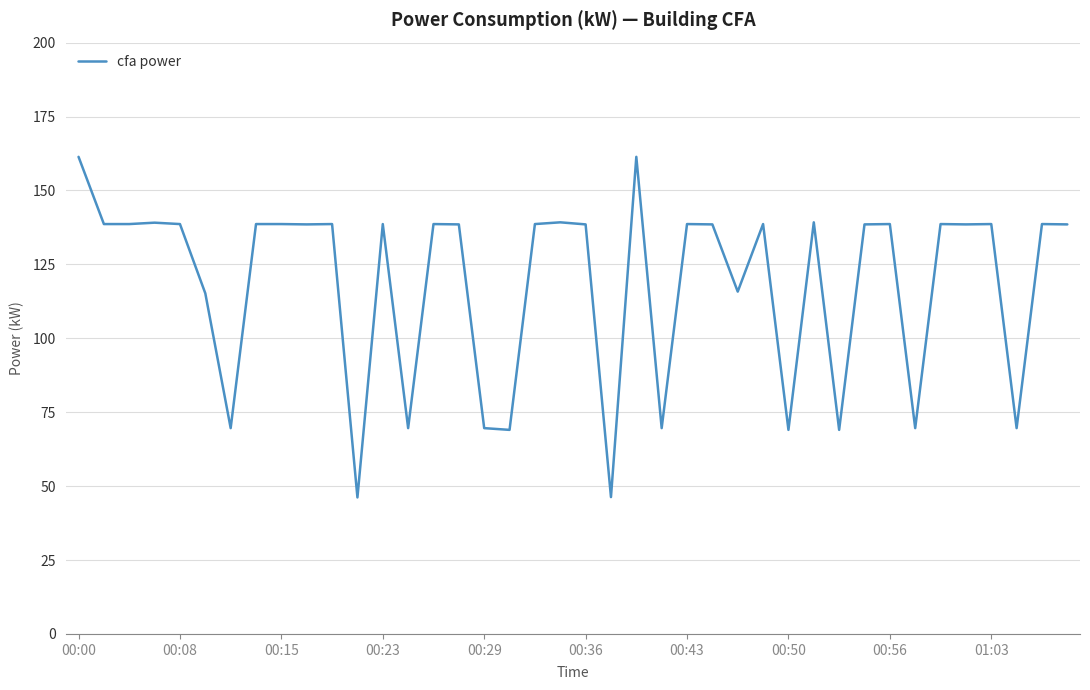

What is the difference between the maximum and minimum values?

115.2